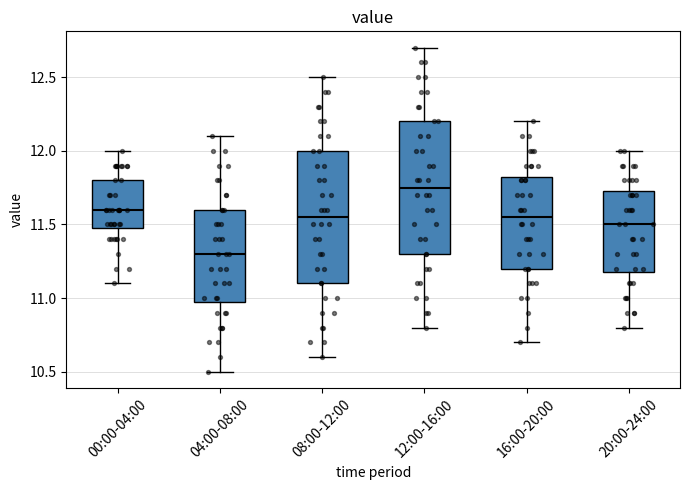

Reading left to right, read every box against the y-axis: the position of its median line, the range the box covers, and the ends of its whiskers. The values are not printed on the chart, so give them approximately, as read against the axis.

00:00-04:00: median 11.60, box 11.50 to 11.80, whiskers 11.10 to 12.00
04:00-08:00: median 11.30, box 11.00 to 11.60, whiskers 10.50 to 12.10
08:00-12:00: median 11.55, box 11.10 to 12.00, whiskers 10.60 to 12.50
12:00-16:00: median 11.75, box 11.30 to 12.20, whiskers 10.80 to 12.70
16:00-20:00: median 11.55, box 11.20 to 11.85, whiskers 10.70 to 12.20
20:00-24:00: median 11.50, box 11.20 to 11.75, whiskers 10.80 to 12.00